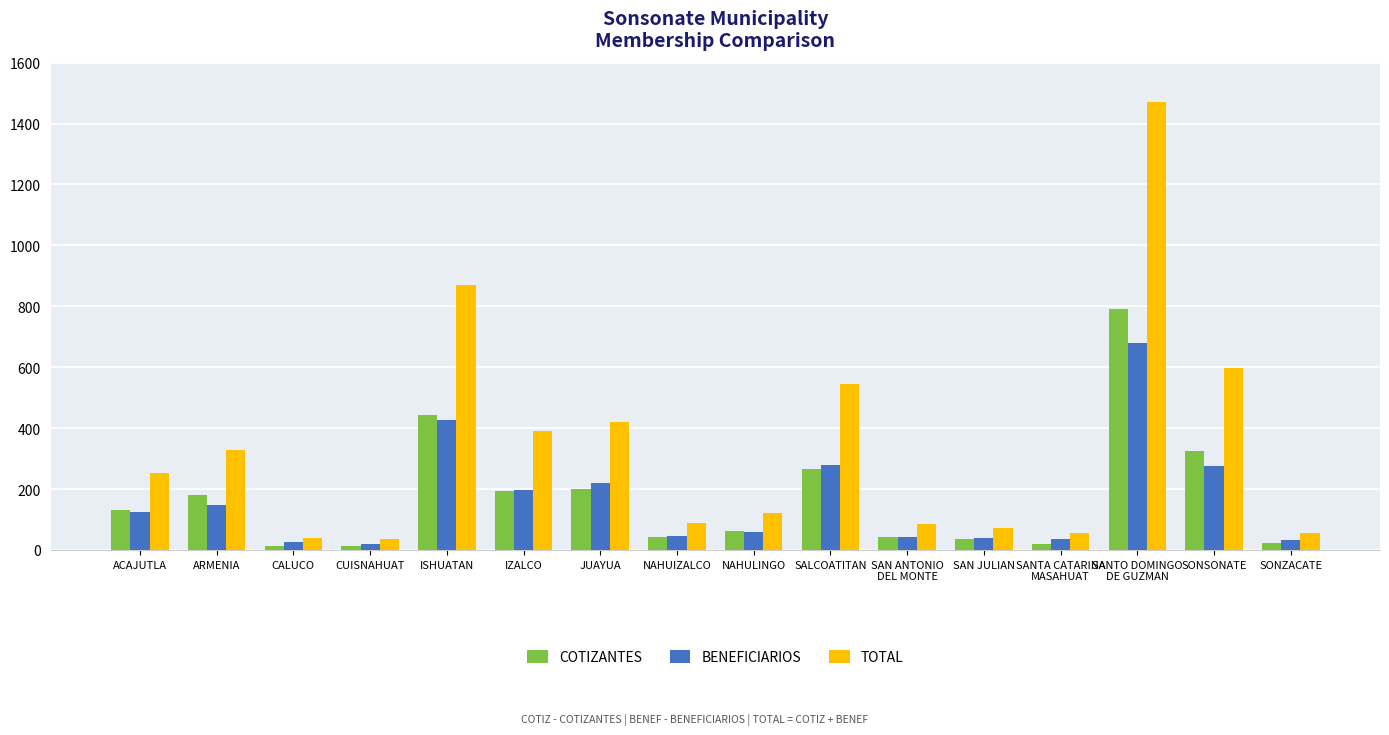

How many bars are there in each group?

3